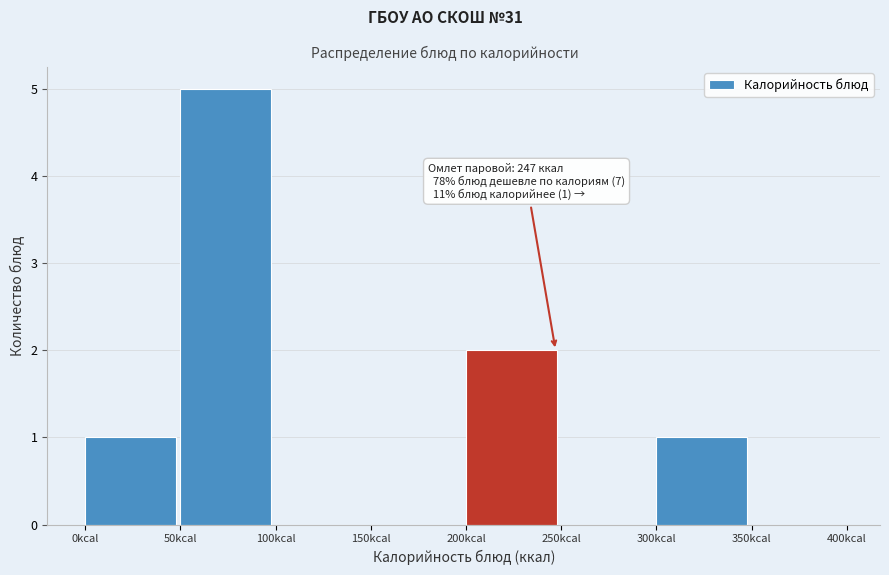

Over which range of the x-axis is the bar tallest?

50 to 100